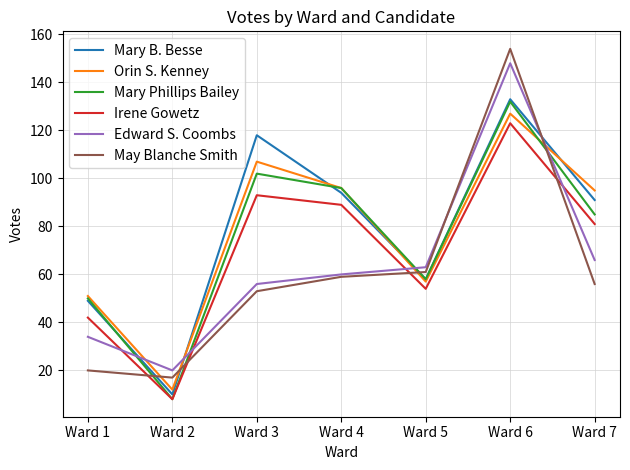

Reading left to right, extract all data points from this chart.

Mary B. Besse: 49	10	118	94	58	133	91
Orin S. Kenney: 51	12	107	96	57	127	95
Mary Phillips Bailey: 50	8	102	96	58	132	85
Irene Gowetz: 42	8	93	89	54	123	81
Edward S. Coombs: 34	20	56	60	63	148	66
May Blanche Smith: 20	17	53	59	61	154	56